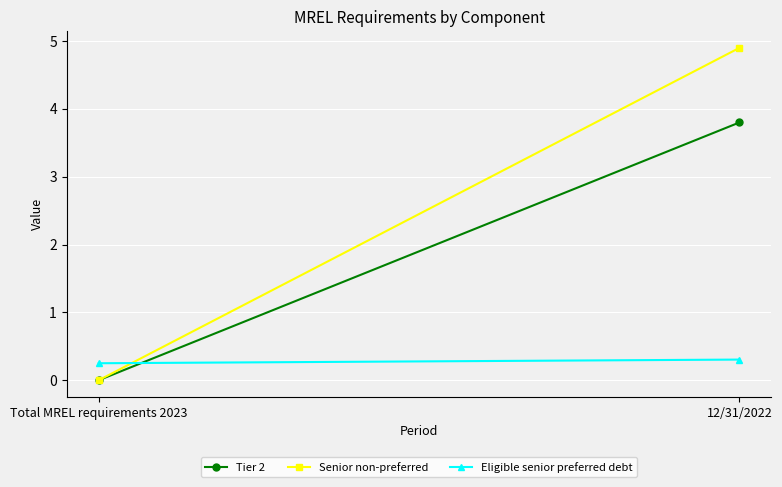

List the series in order of their overall mean, highest first.

Senior non-preferred, Tier 2, Eligible senior preferred debt